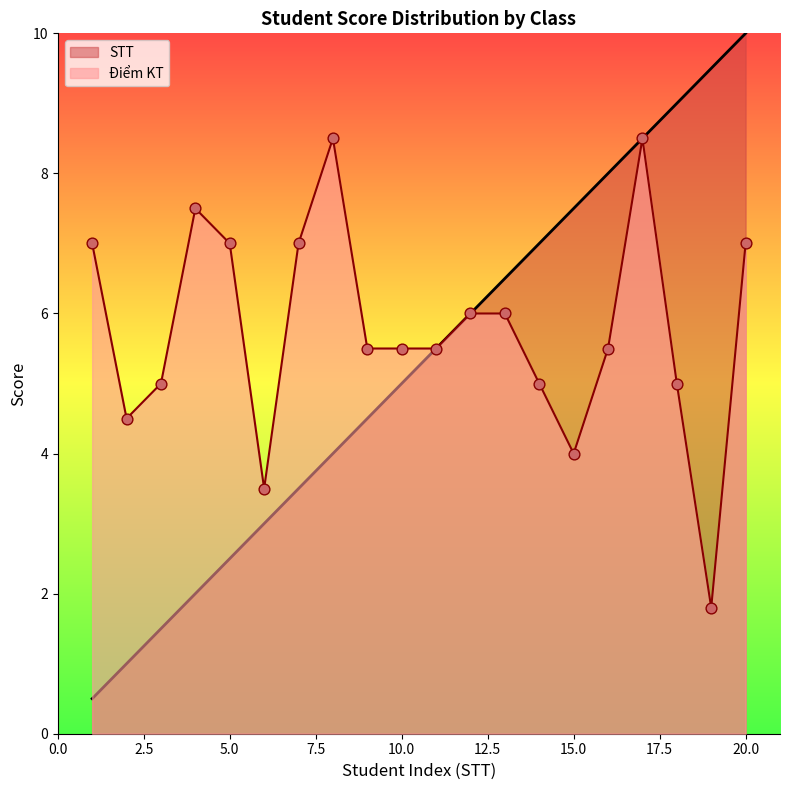

Which series has the largest Y range (max minus min)?

STT